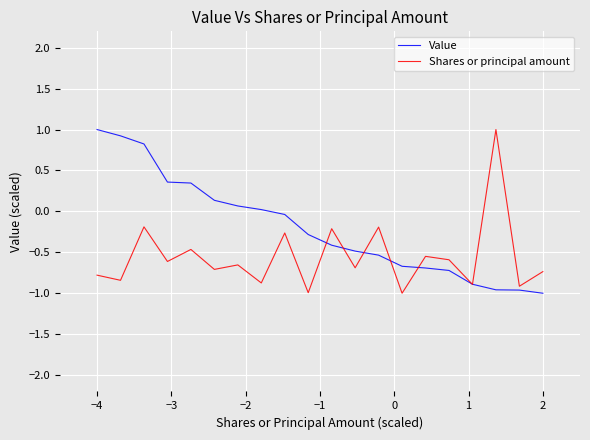

List the series in order of their overall mean, lowest first.

Shares or principal amount, Value